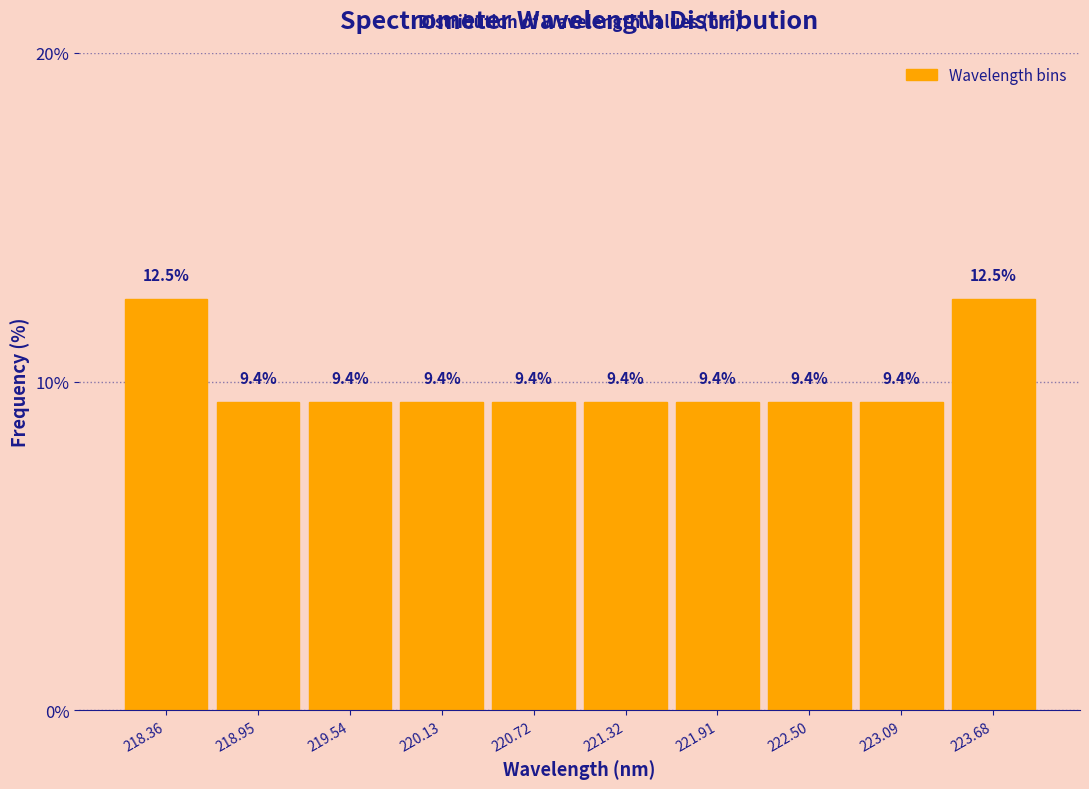

Reading left to right, transcribe this chart: for each bar, give the range it covers on the x-axis and its height. The bar edges are not printed on the chart, so give them approximately, as read against the axis.

218.1 to 218.7: 12.5
218.7 to 219.2: 9.4
219.2 to 219.8: 9.4
219.8 to 220.4: 9.4
220.4 to 221.0: 9.4
221.0 to 221.6: 9.4
221.6 to 222.2: 9.4
222.2 to 222.8: 9.4
222.8 to 223.4: 9.4
223.4 to 224.0: 12.5